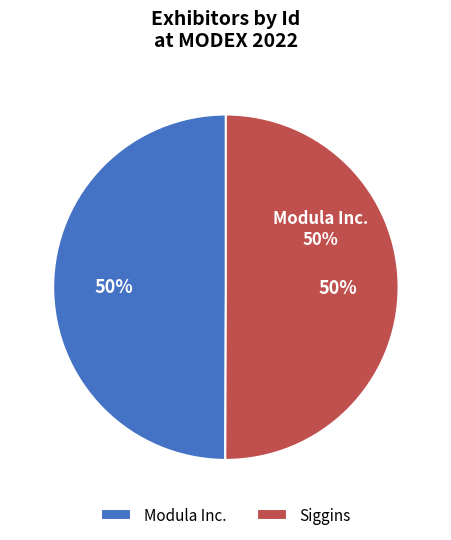

How many slices are in this pie chart?

2